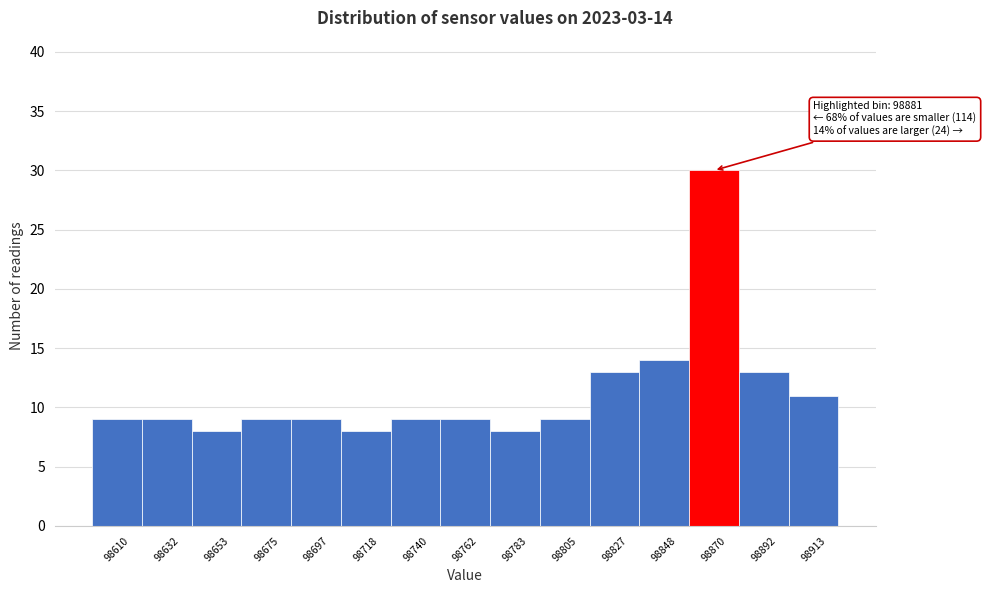

Reading right to left, what are all the values shown in this chart?

98913=11	98892=13	98870=30	98848=14	98827=13	98805=9	98783=8	98762=9	98740=9	98718=8	98697=9	98675=9	98653=8	98632=9	98610=9